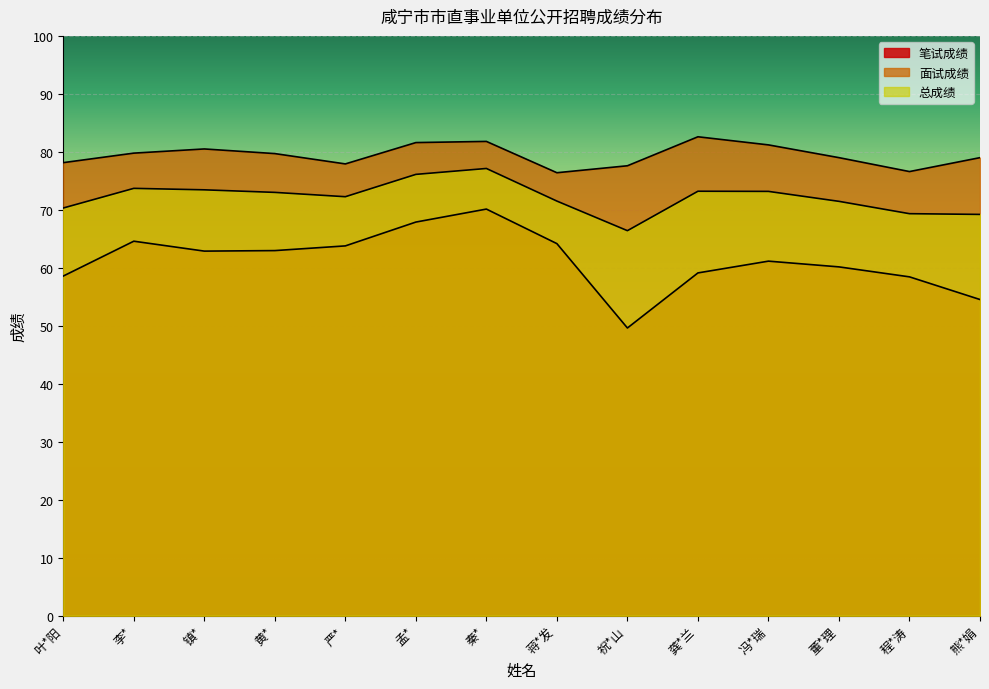

At which category does 面试成绩 reach its first local valley?

严*